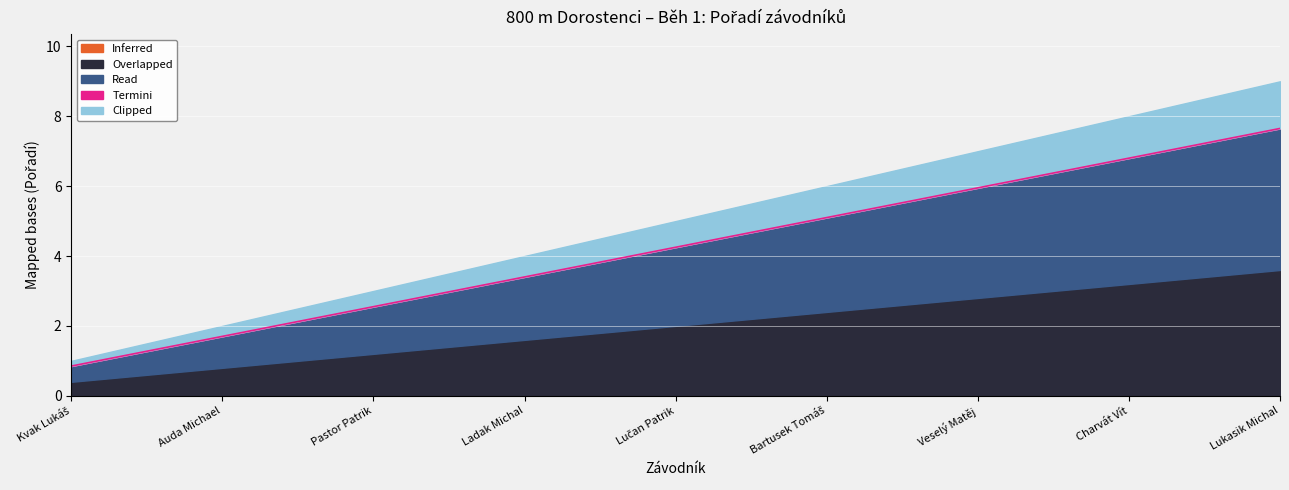

The value of Clipped at Veselý Matěj is 7. True or false?

True